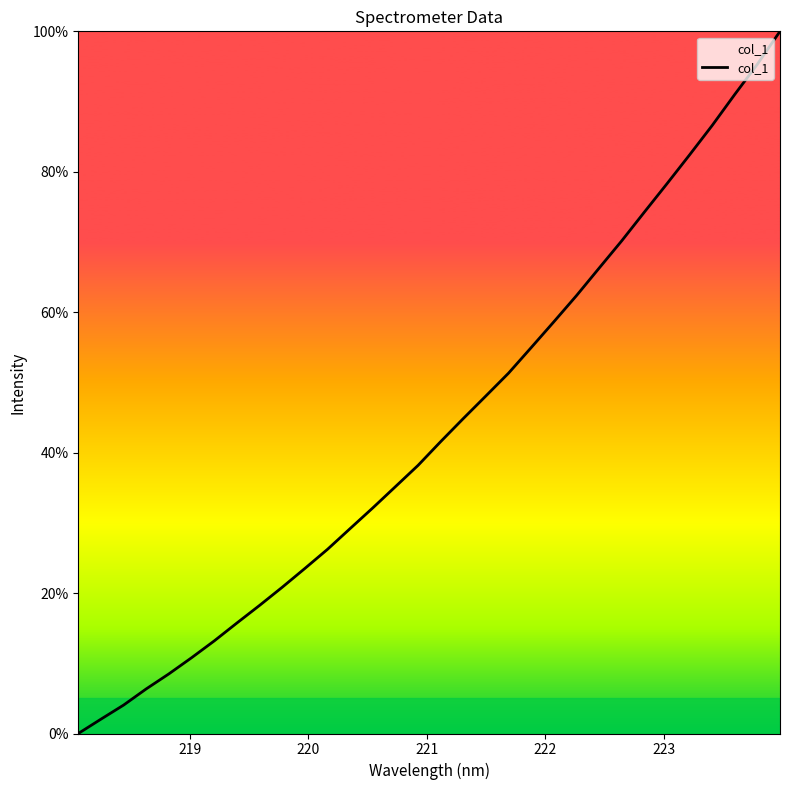

What is the greatest value displayed?

100.0